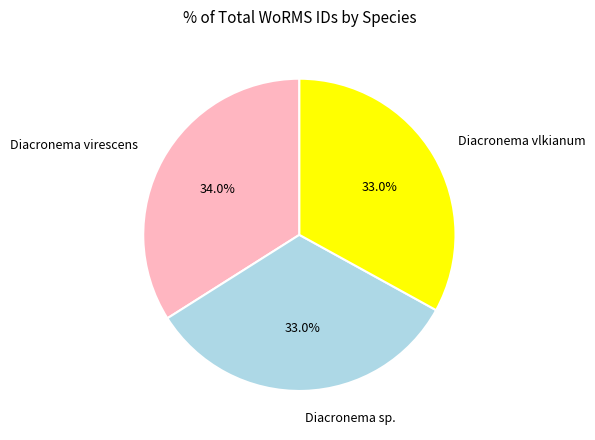

Does Diacronema sp. account for over 50% of the chart?

No